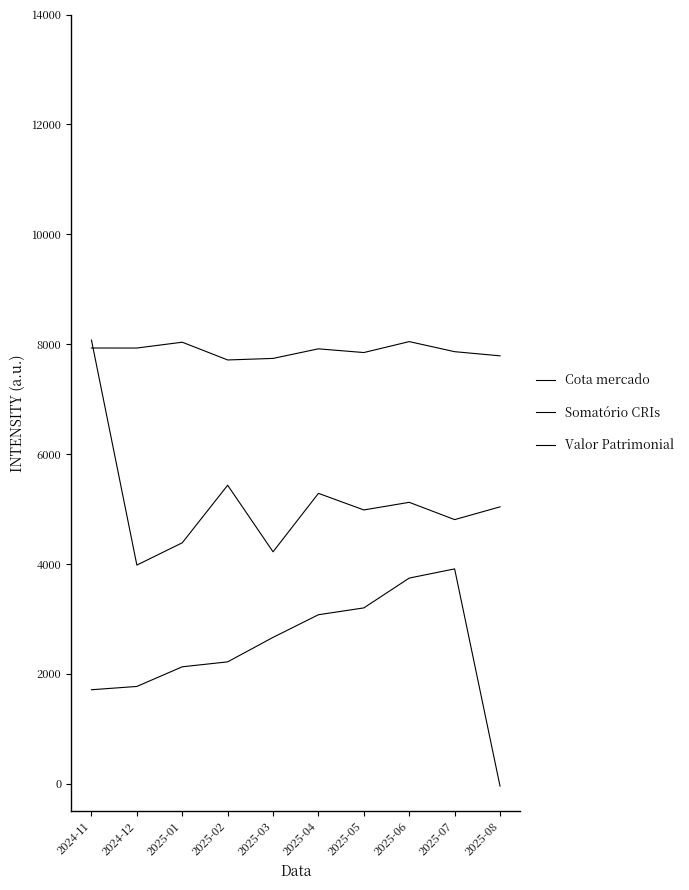

True or false: Cota mercado has more than 0 interior local peaks.

True